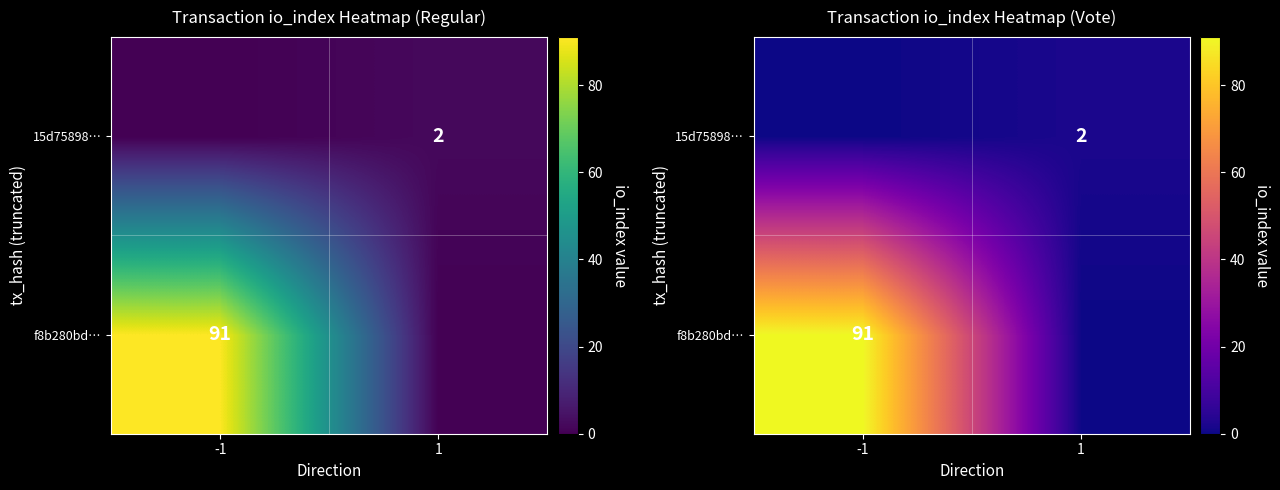

Is it true that f8b280bd… equals 45 at -1?

False